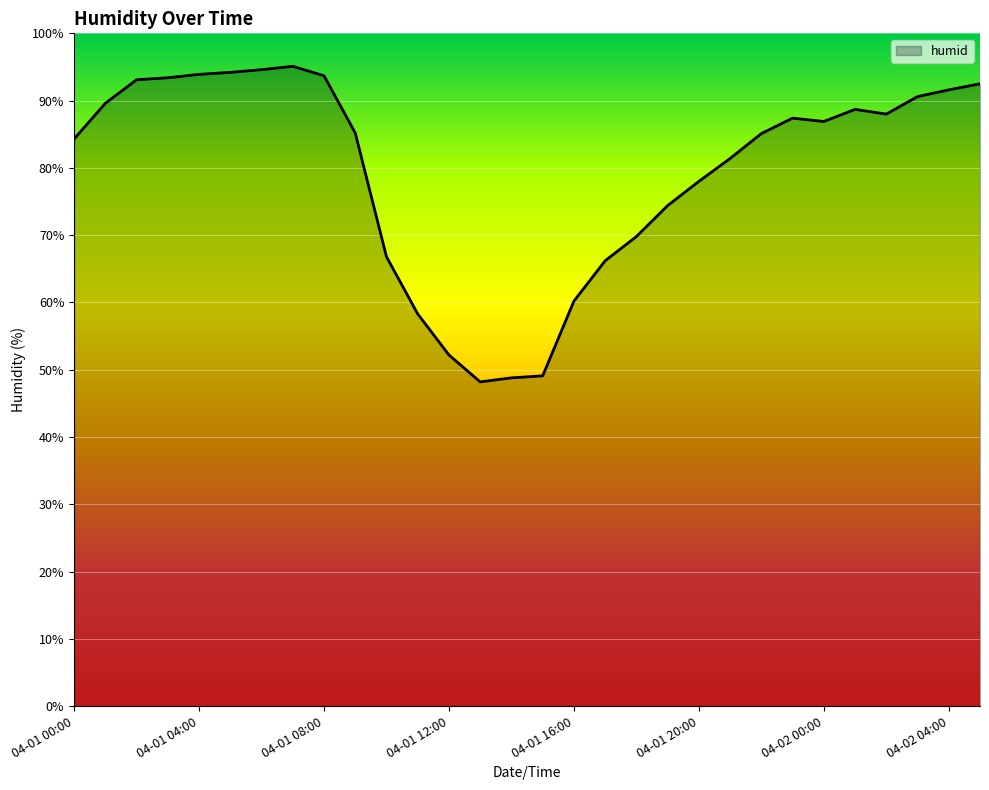

What is the minimum value shown in the chart?

48.2